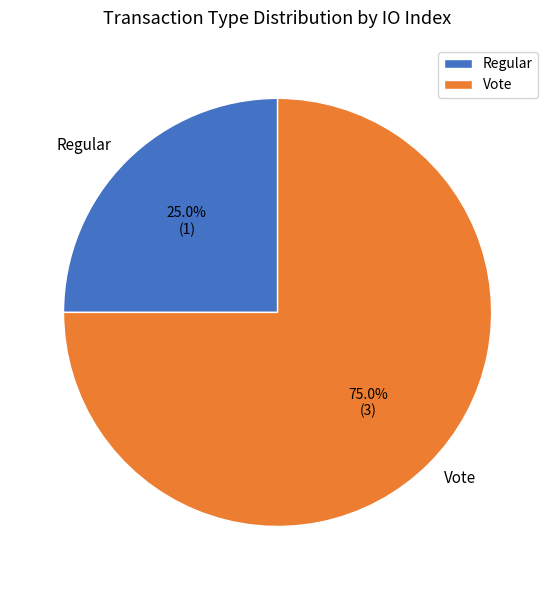

To the nearest percent, what is the difference between the Regular and Vote slice percentages?

50%